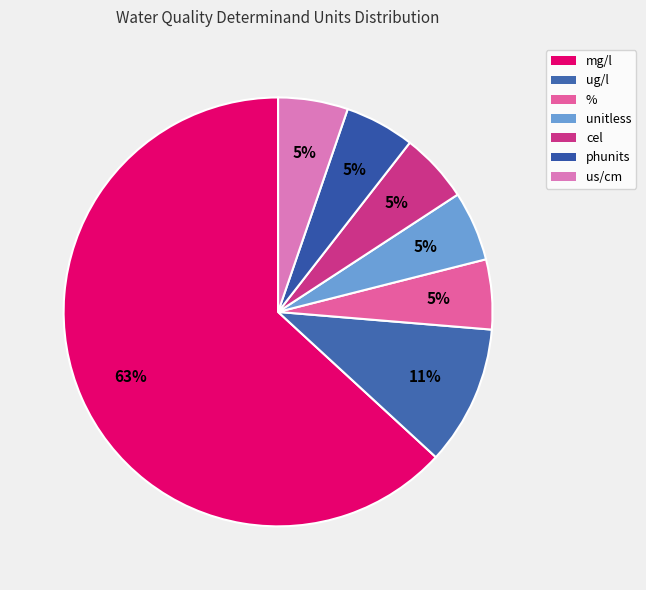

How many segments does this pie chart have?

7